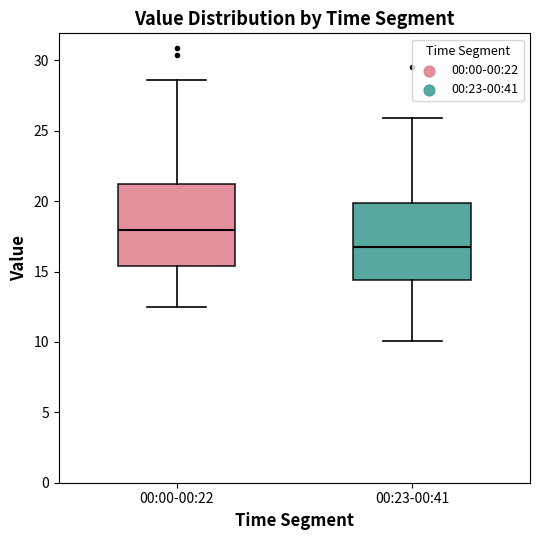

Reading left to right, transcribe this box plot: for each box, give where its median line is, the range the box spans, and where its two whiskers end, as read against the y-axis. The values are not printed on the chart, so give them approximately, as read against the axis.

00:00-00:22: median 18.0, box 15.5 to 21.0, whiskers 12.5 to 28.5
00:23-00:41: median 17.0, box 14.5 to 20.0, whiskers 10.0 to 26.0